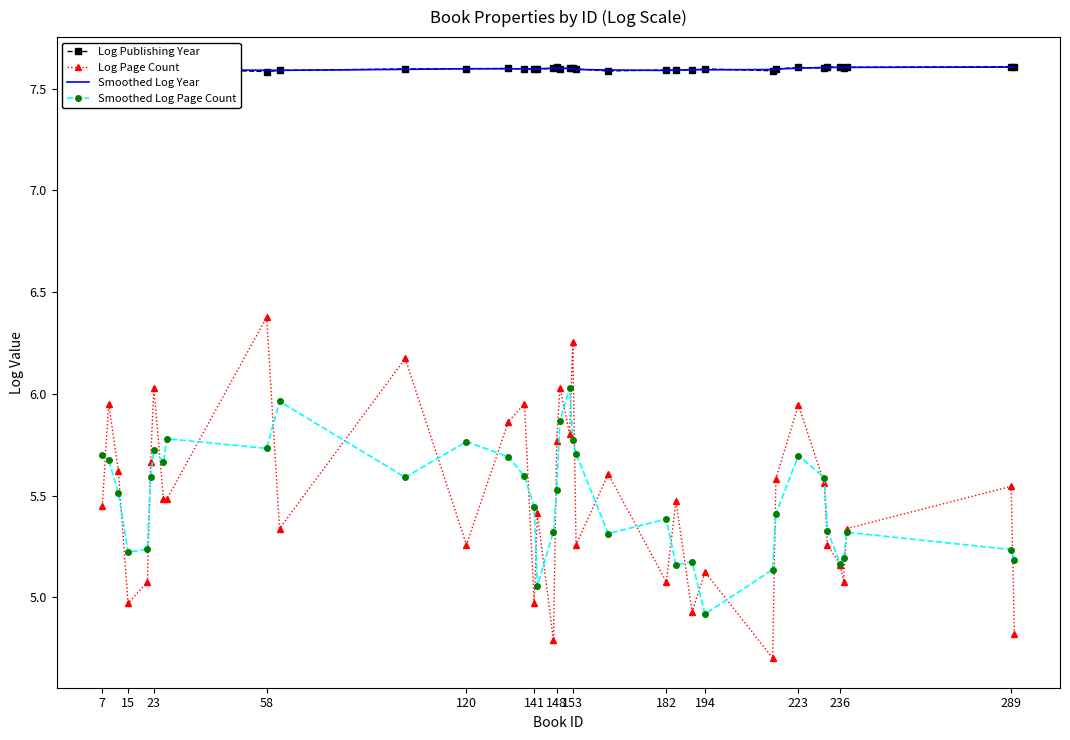

What are all the series names shown in the legend?

Log Publishing Year, Log Page Count, Smoothed Log Year, Smoothed Log Page Count